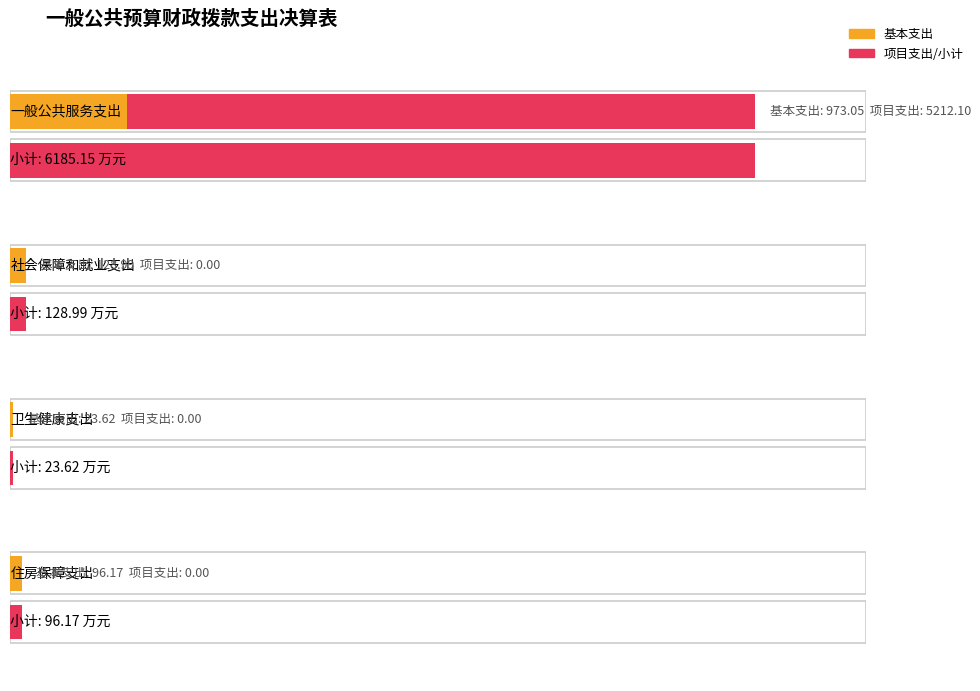

Rank the series by their average value, from lowest to highest.

基本支出, 项目支出, 小计